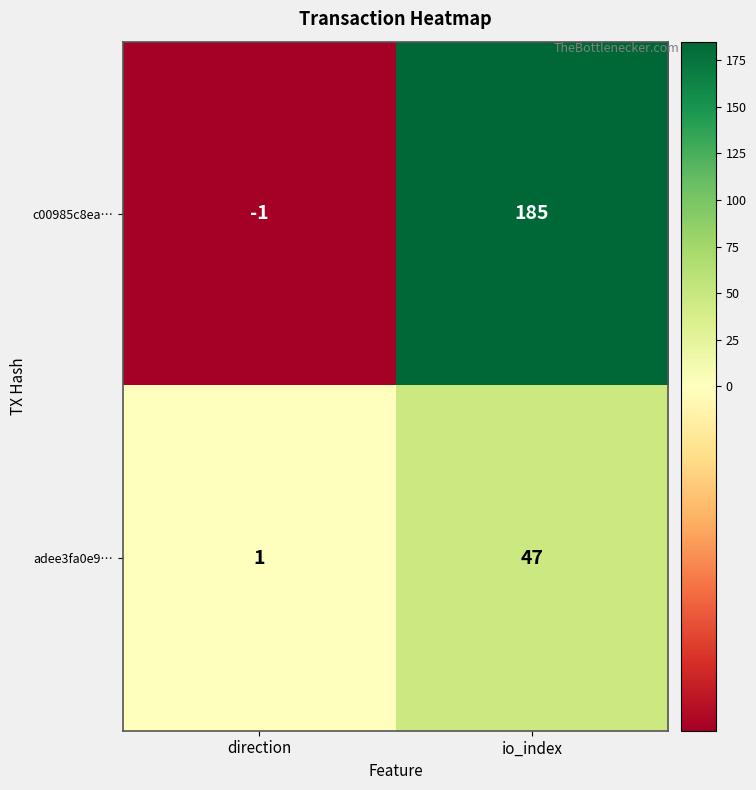

Which series has the largest range (max minus min)?

c00985c8ea…